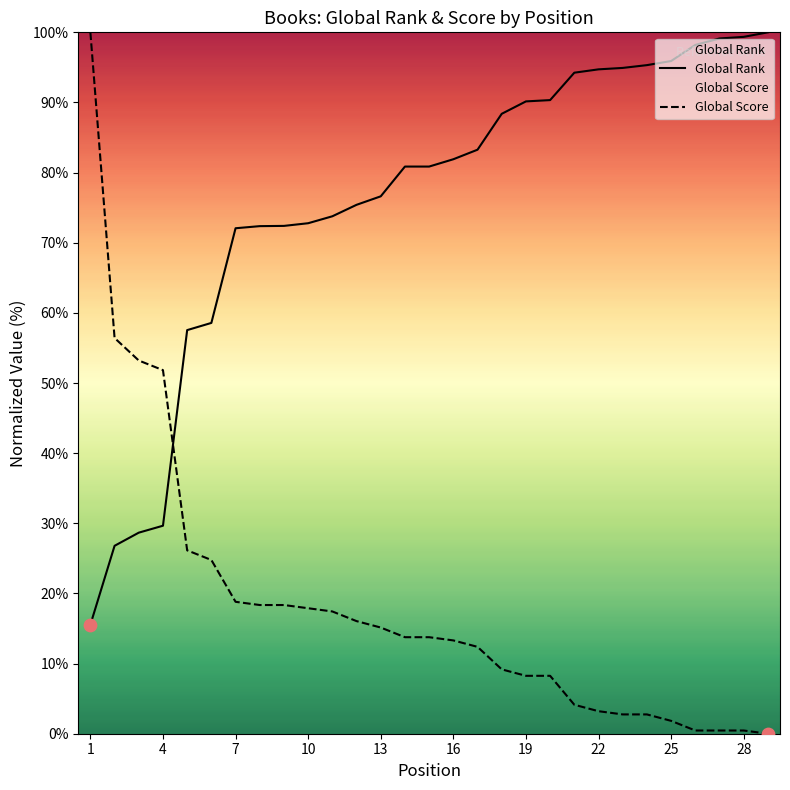

Which series reaches the maximum Y coordinate?

Global Rank